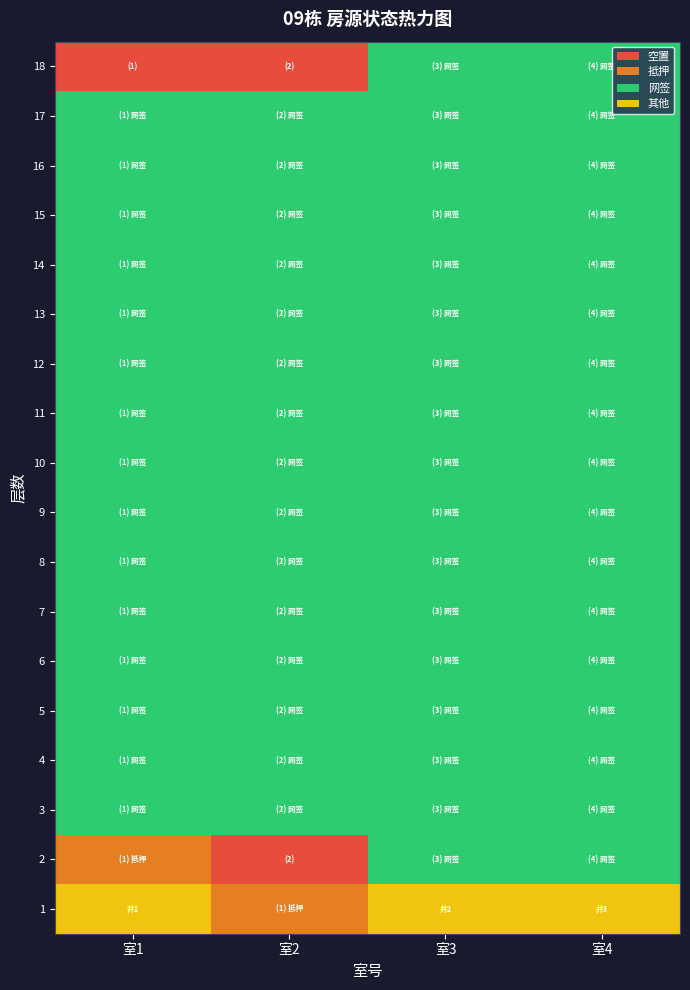

What is the total value across all series at 室1?

34